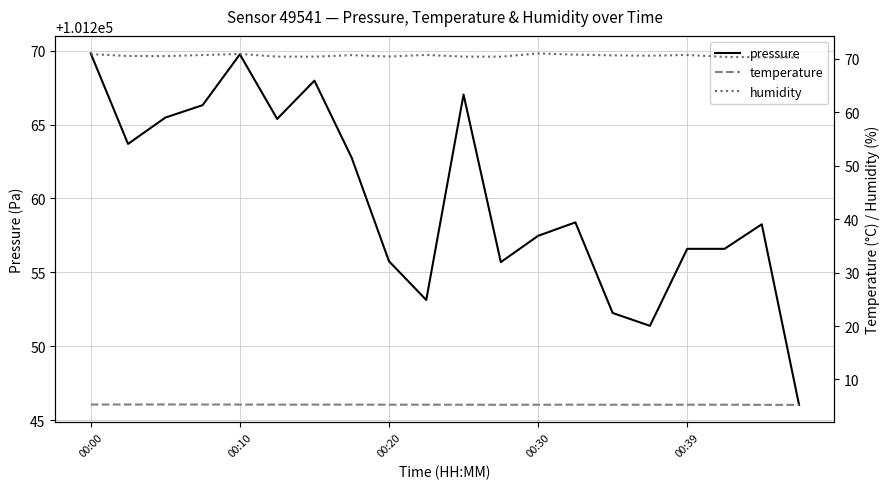

True or false: temperature and humidity cross at least once.

False